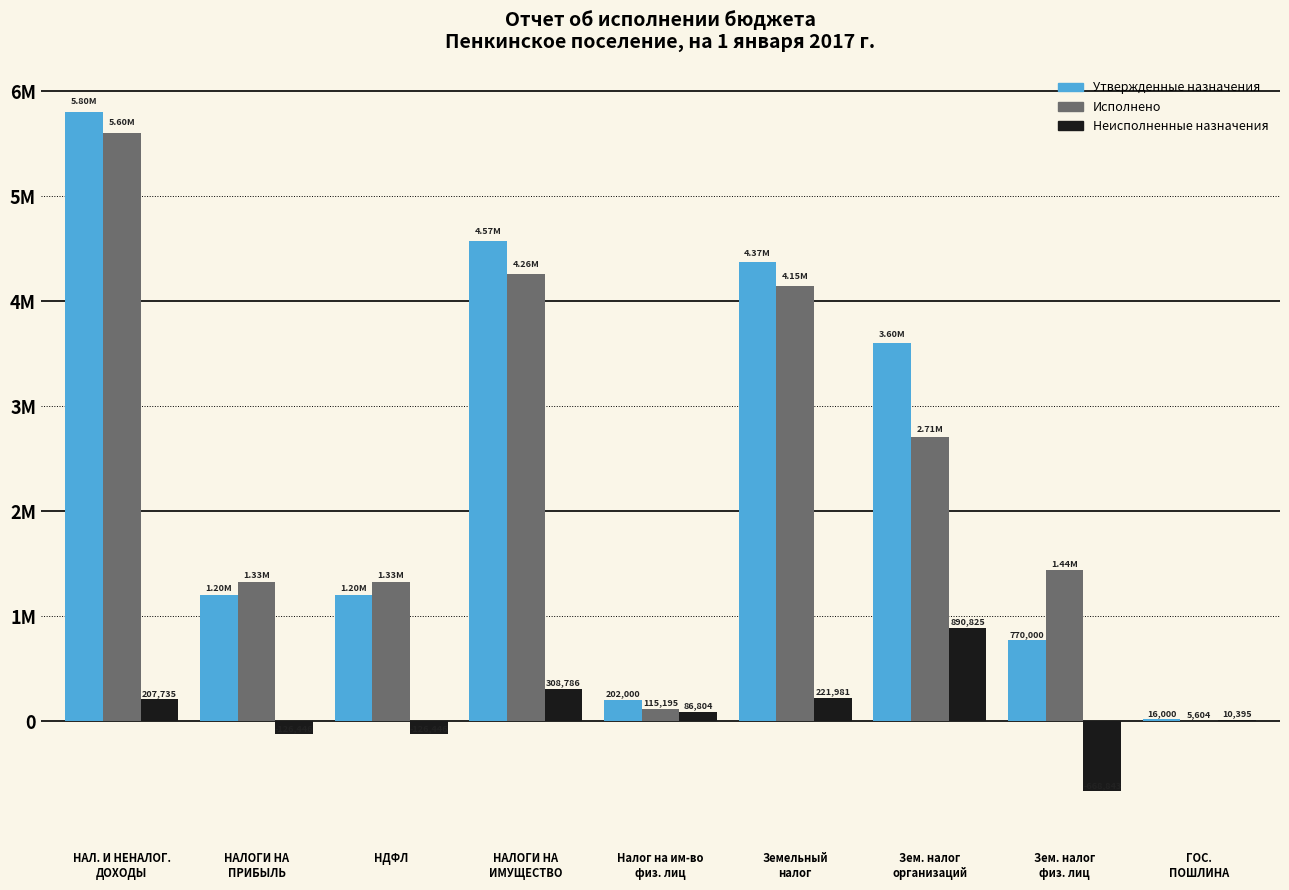

At which category is the sum across all series the highest?

НАЛ. И НЕНАЛОГ.
ДОХОДЫ